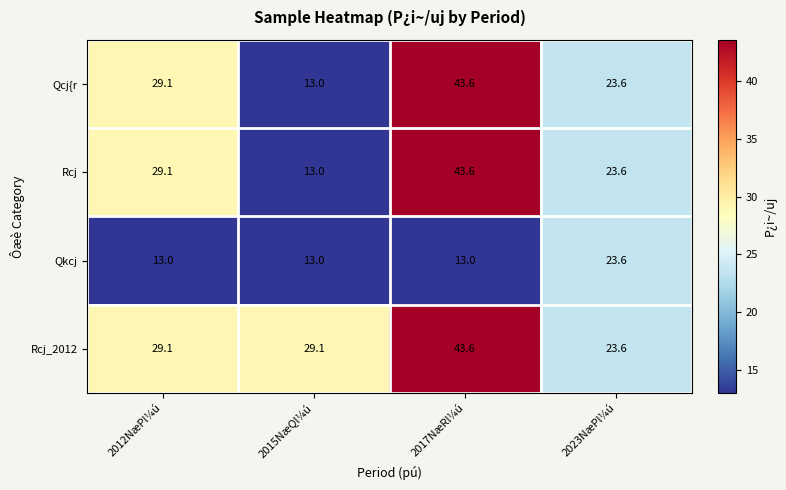

Which series has the largest total across all categories?

Rcj_2012